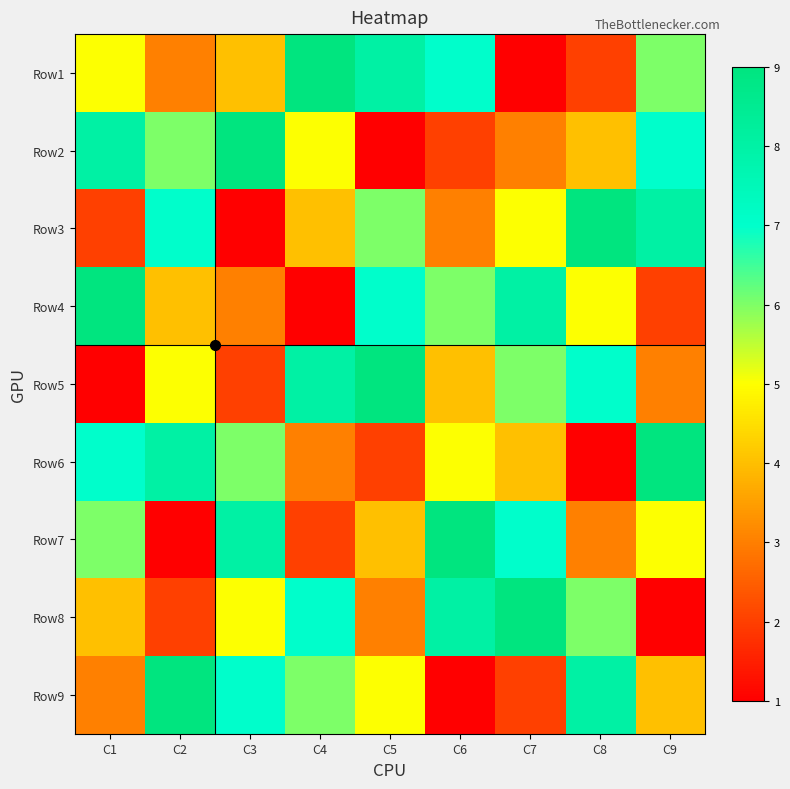

What is the total value across all series at C4?

45